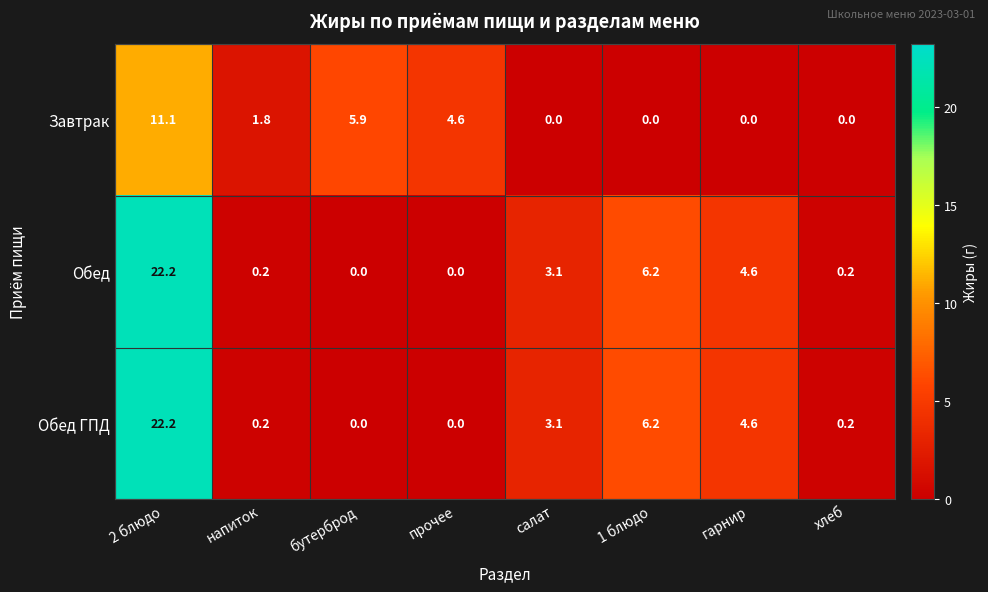

The value of Обед at 1 блюдо is 9.0. True or false?

False